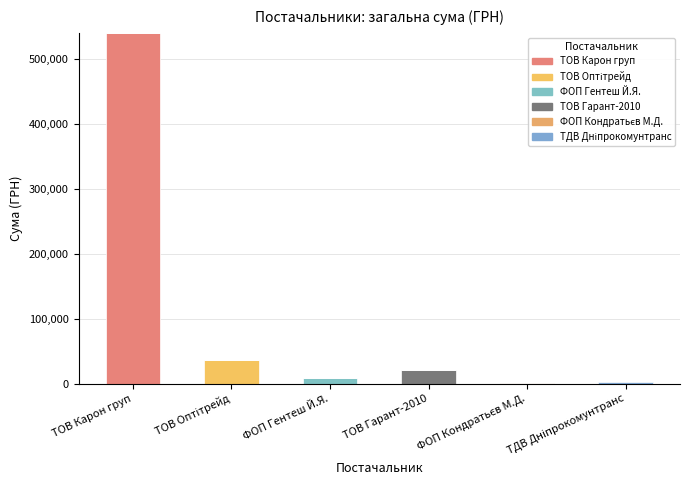

What is the label of the 3rd bar from the left?

ФОП Гентеш Й.Я.